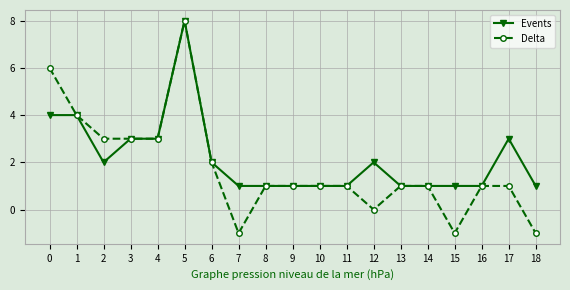

How many Events values are between 1 and 3?

16